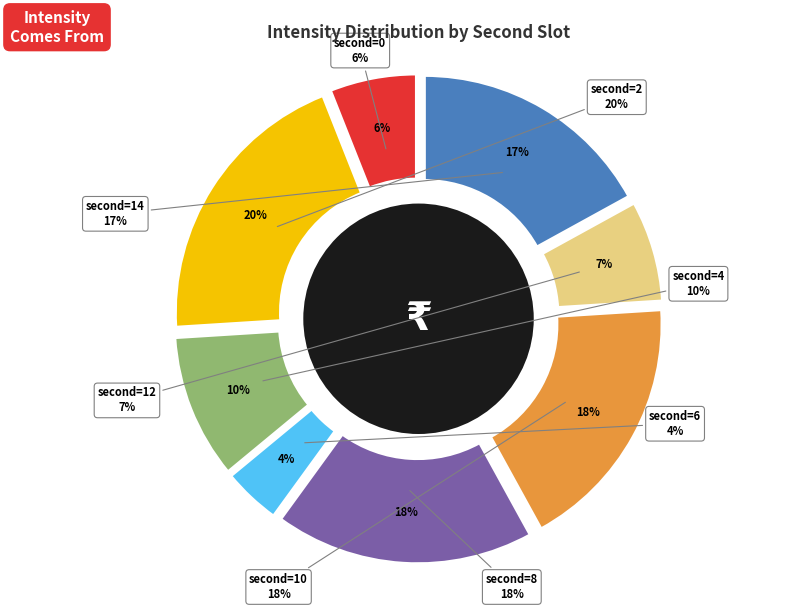

Which category has the biggest portion of the pie?

second=2